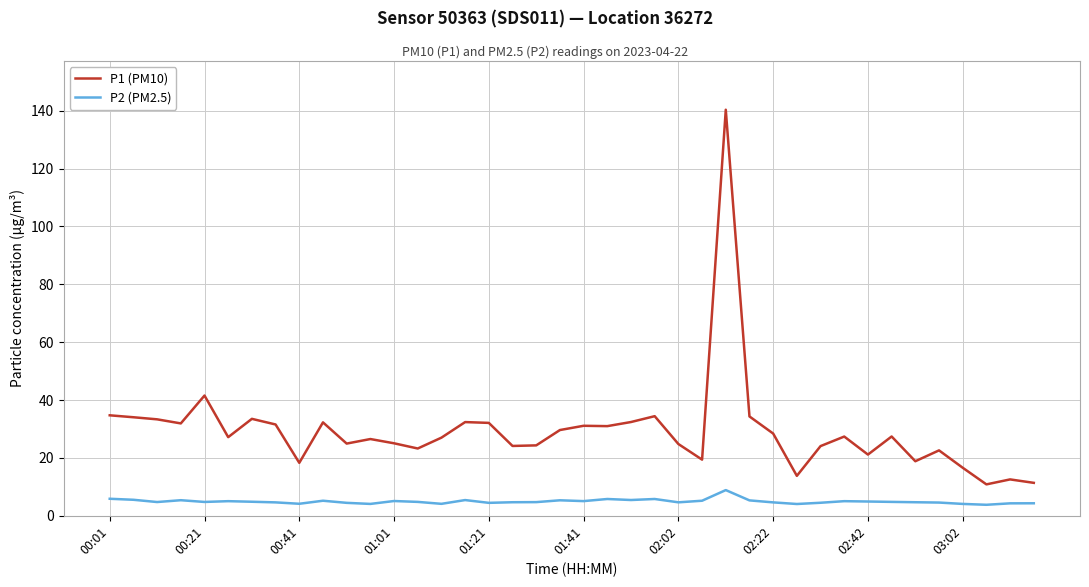

Does the chart display data point markers on the line(s)?

No